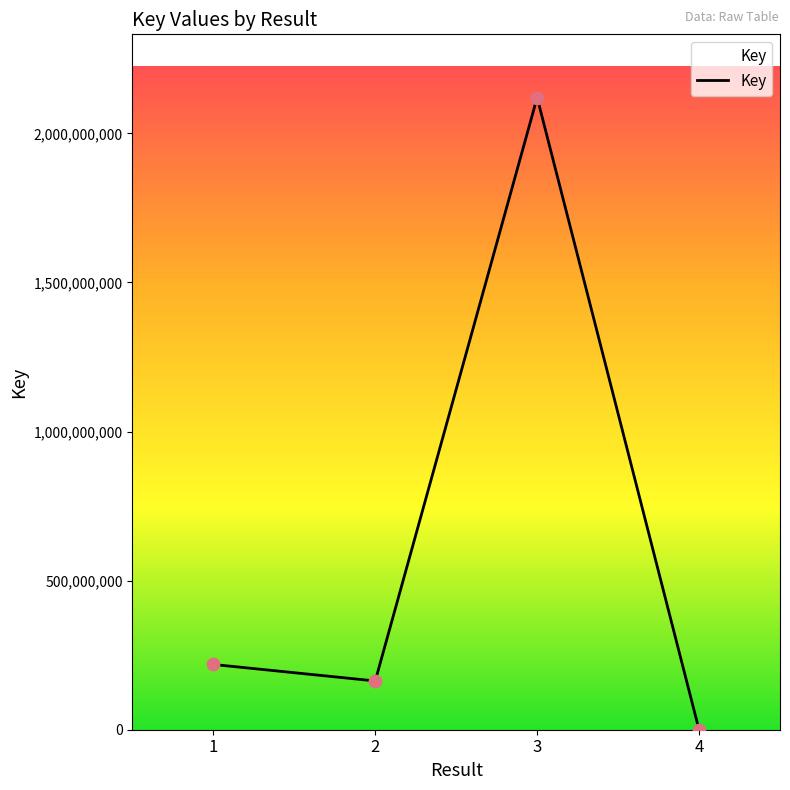

Which has a higher value, 3 or 1?

3